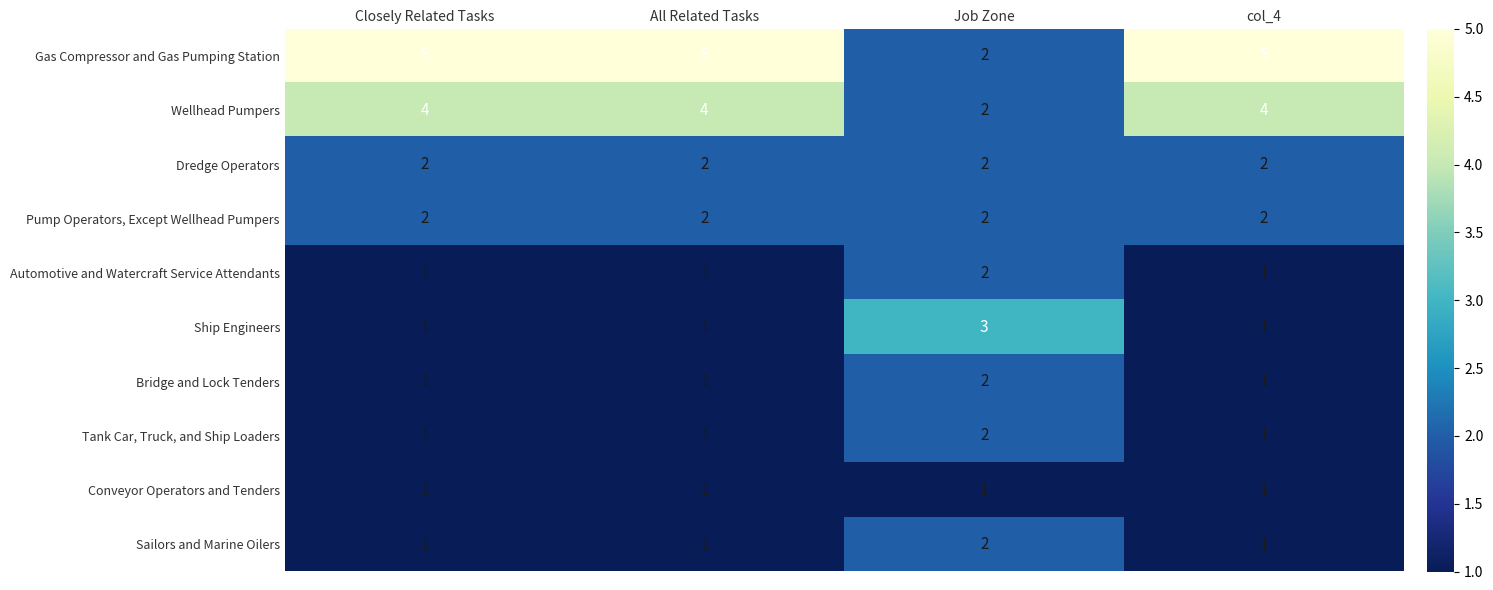

What is the greatest value displayed?

5